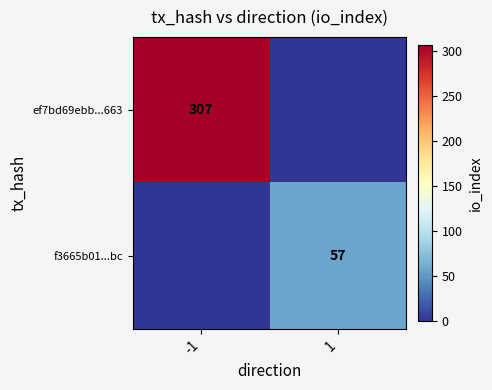

The f3665b01...bc series shows 90 at 1. True or false?

False